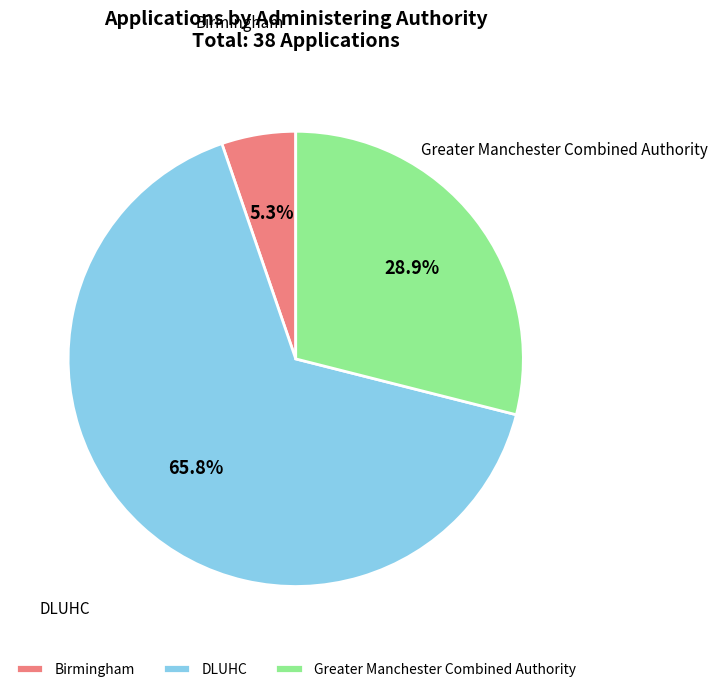

How many segments does this pie chart have?

3